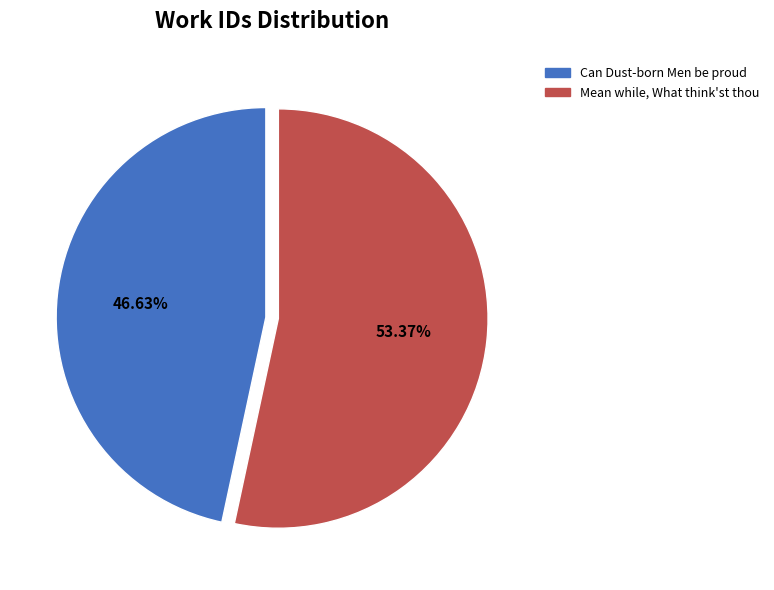

Which category has the smallest portion of the pie?

Can Dust-born Men be proud